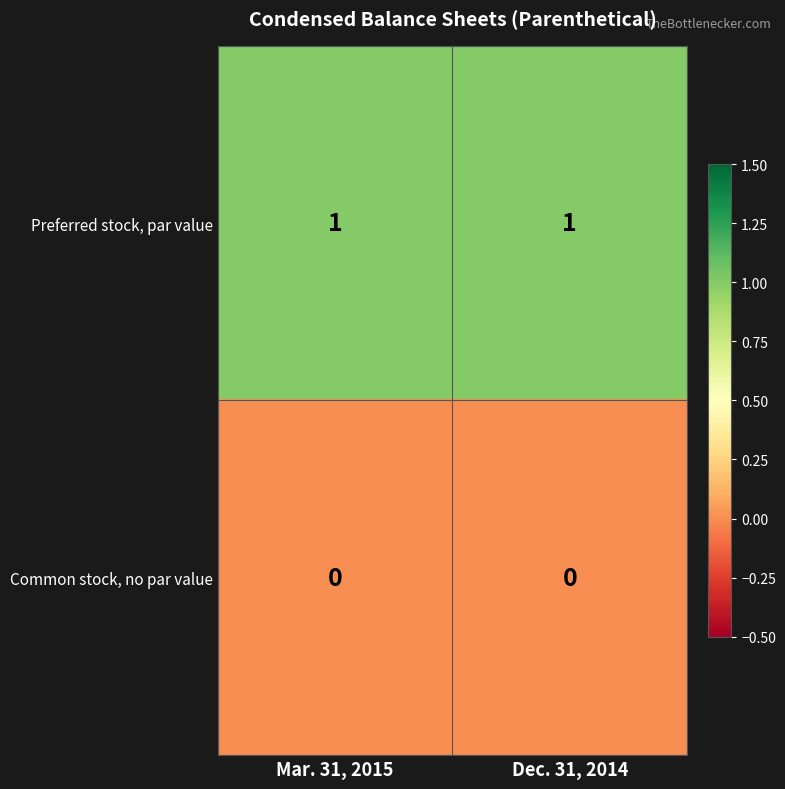

Is the value of Preferred stock, par value at Mar. 31, 2015 greater than the value of Common stock, no par value at Mar. 31, 2015?

Yes